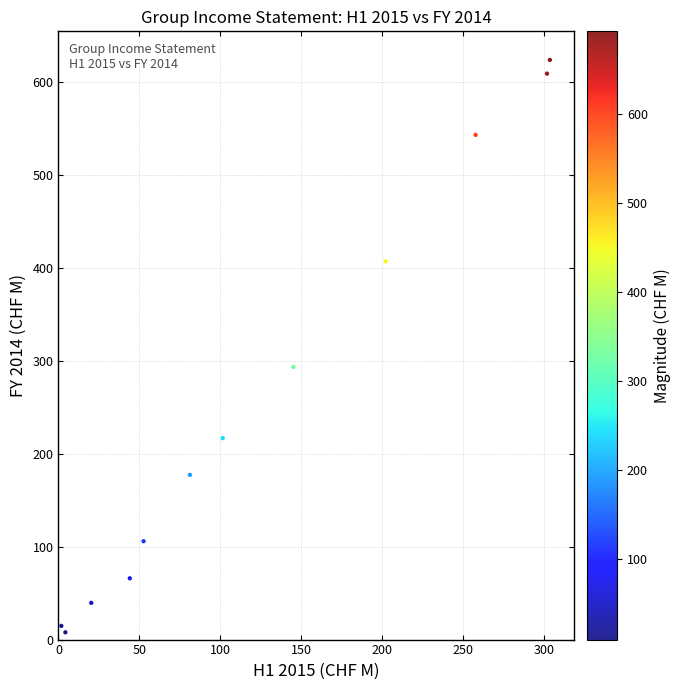

What is the average X value?

126.4